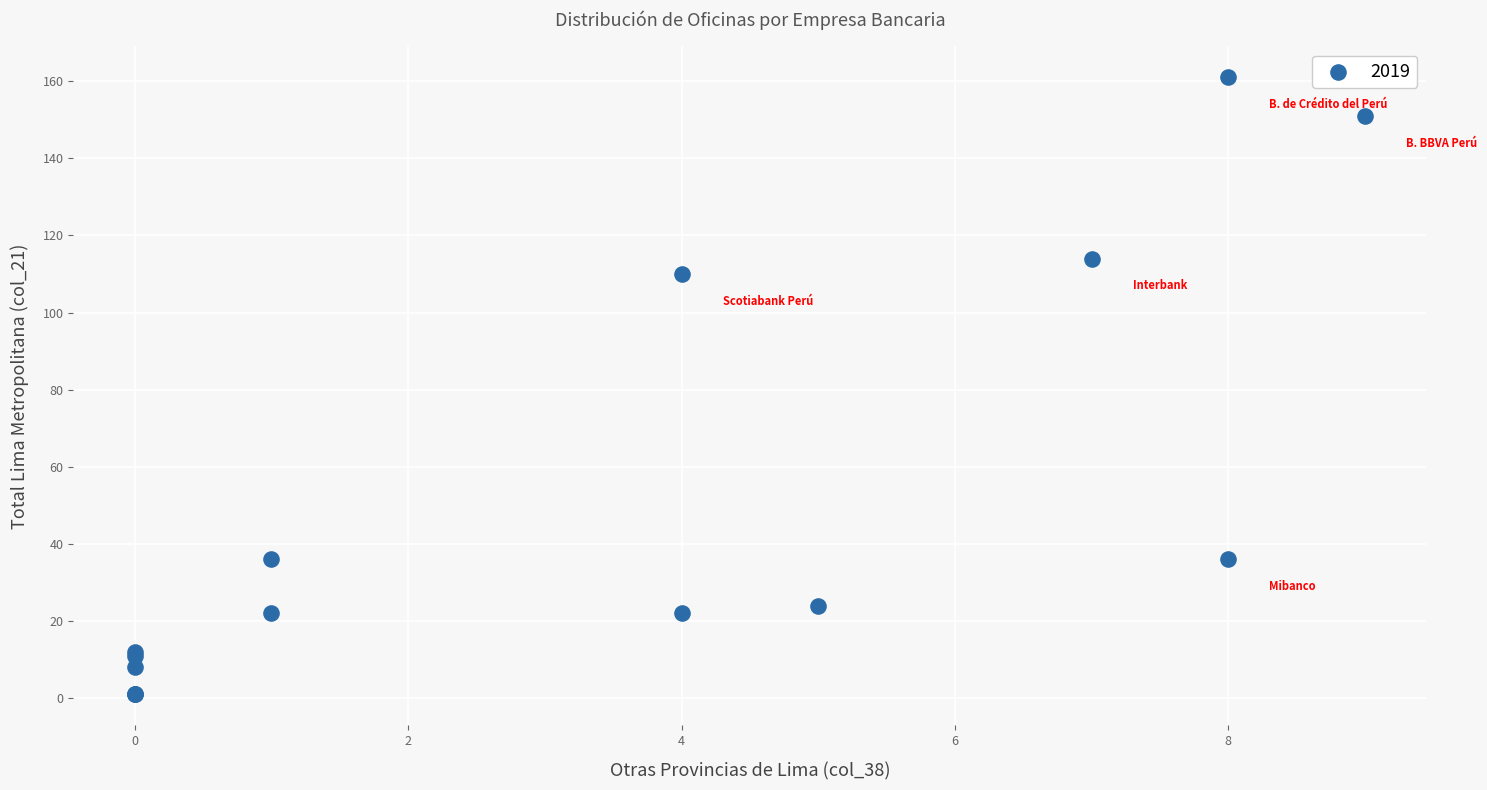

What Y value in the scatter plot is closest to 81?

110